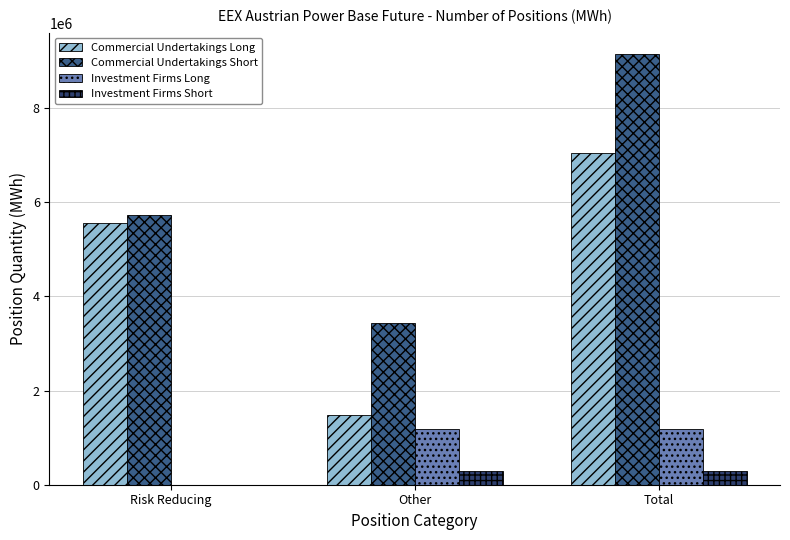

What is the difference between the Investment Firms Short values at Risk Reducing and Other?

296451